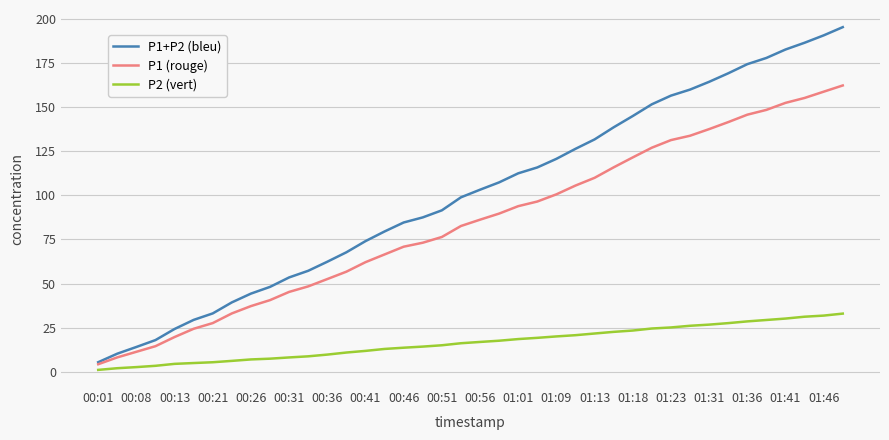

List the series in order of their overall mean, lowest first.

P2 (vert), P1 (rouge), P1+P2 (bleu)